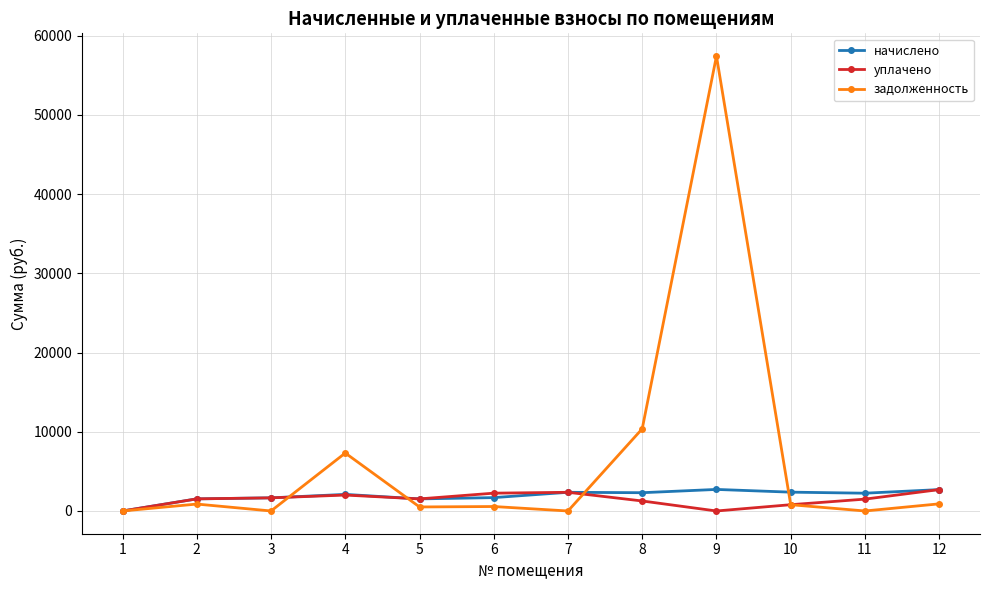

Which series has the largest total across all categories?

задолженность